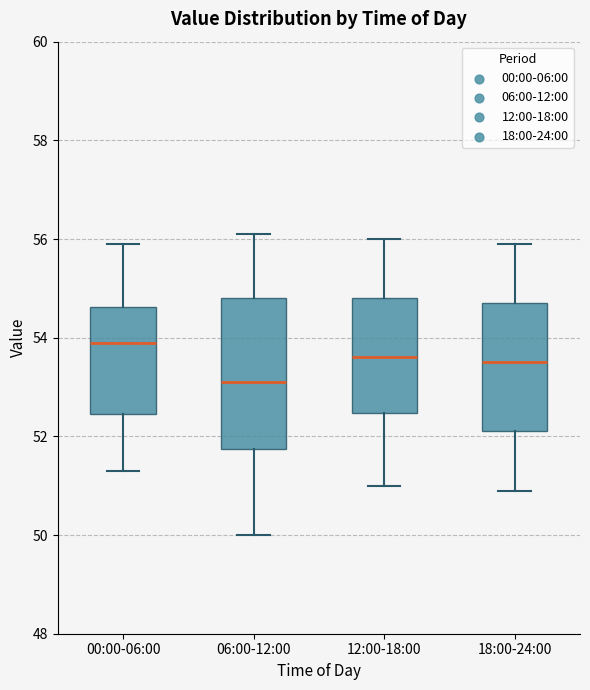

Comparing the boxes themselves (not the whiskers), which one is the tallest?

06:00-12:00